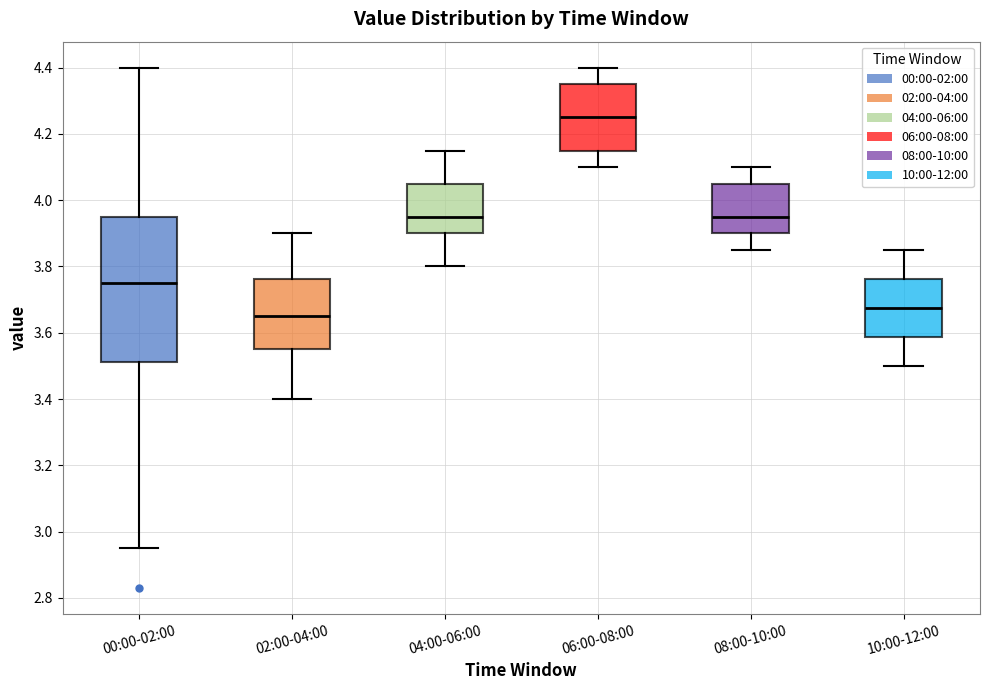

Which box is the tallest, from its lower edge to its upper edge?

00:00-02:00